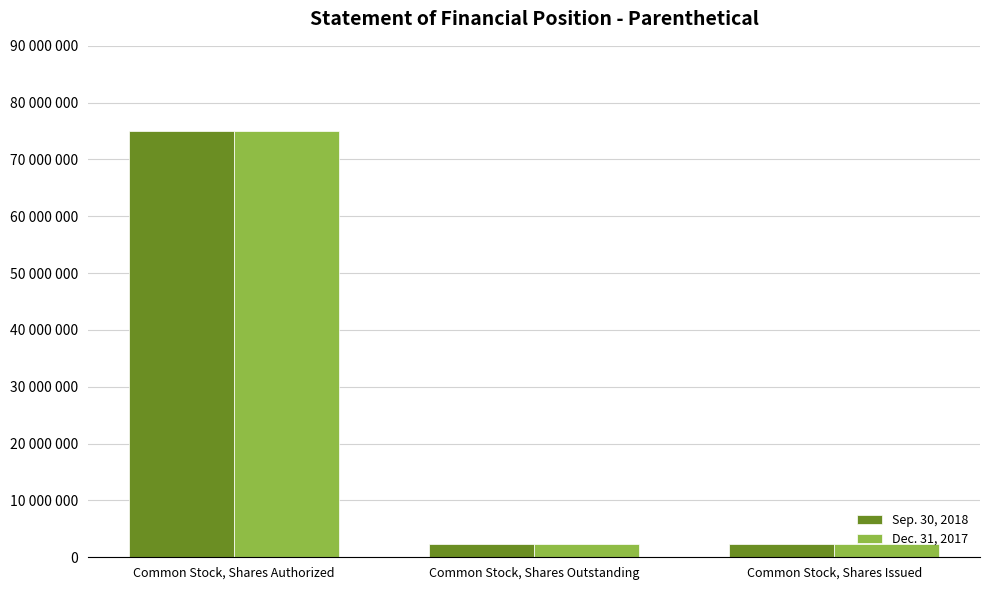

At Common Stock, Shares Outstanding, list the series in order from smallest to largest.

Sep. 30, 2018, Dec. 31, 2017